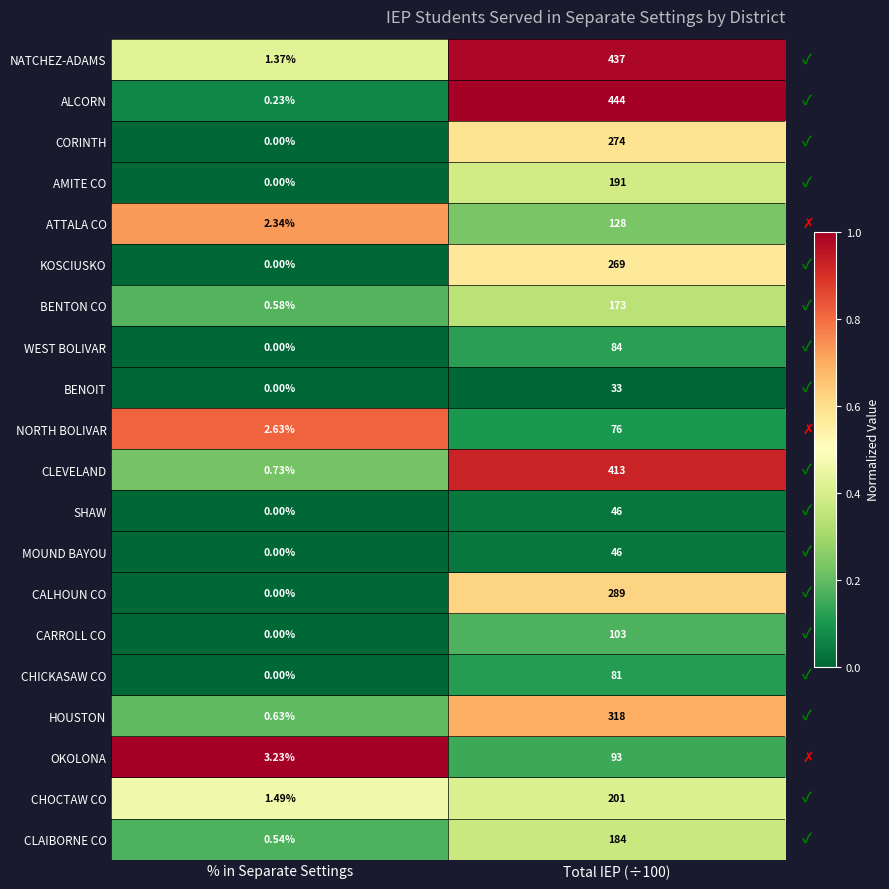

Which series has the largest range (max minus min)?

ALCORN